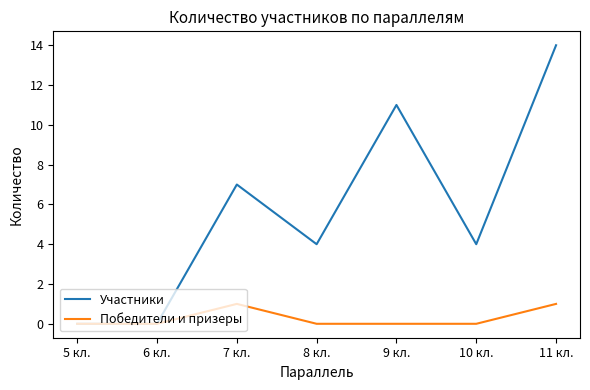

What position from the right is 8 кл.?

4